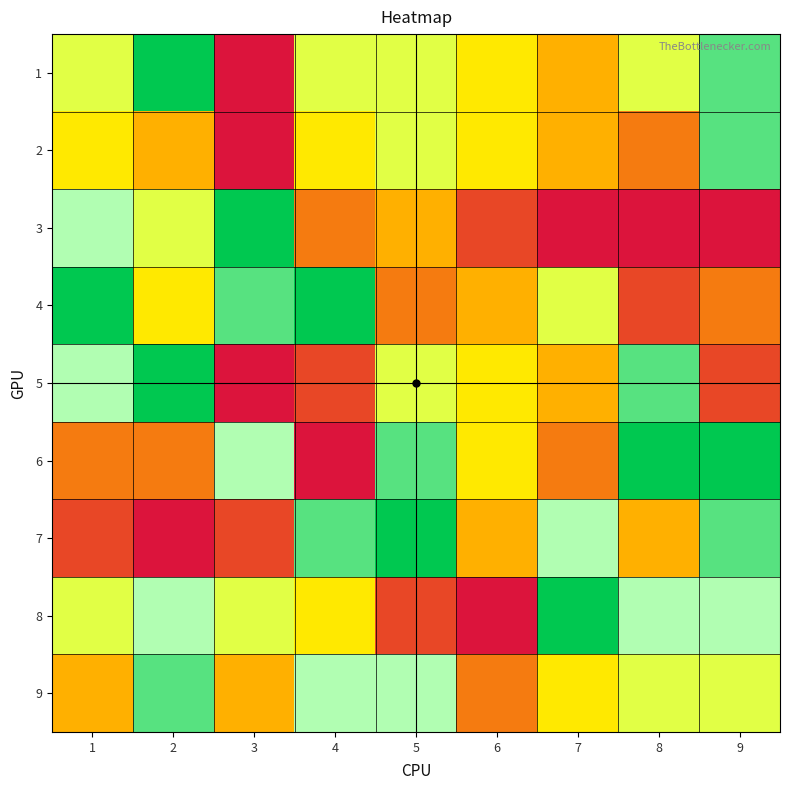

At which category is the sum across all series the highest?

2